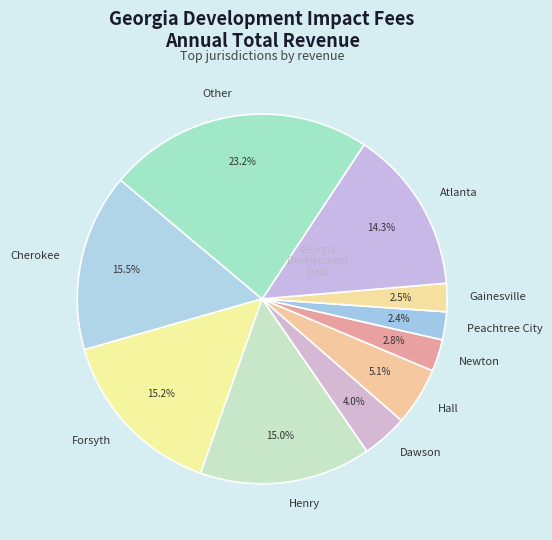

What is the largest slice in the pie chart?

Other